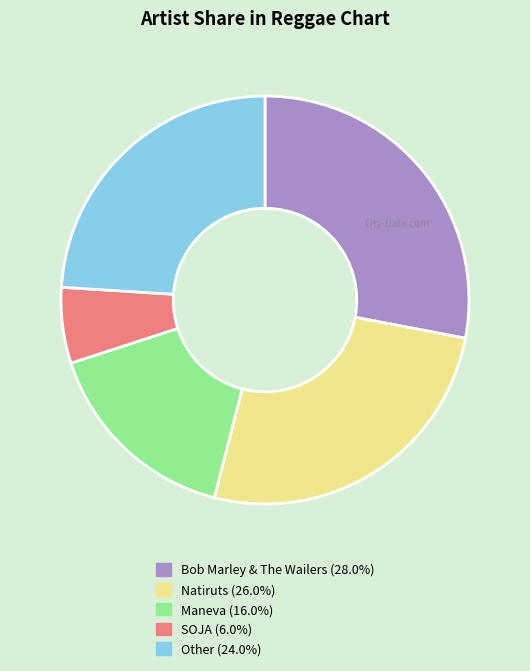

Is there a majority slice in this chart?

No